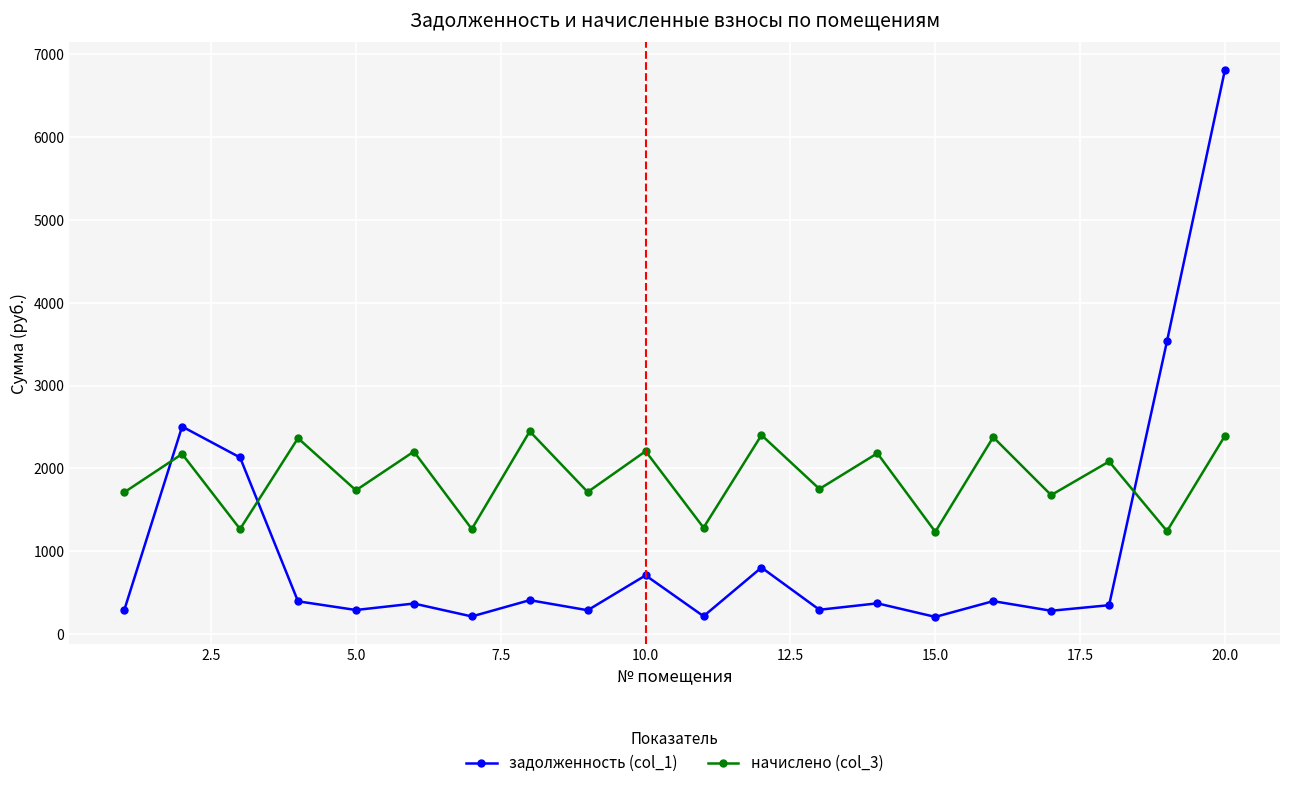

What is the maximum value shown in the chart?

6813.7